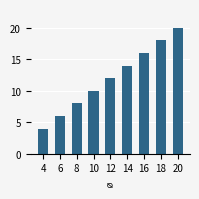

Are the bars horizontal?

No